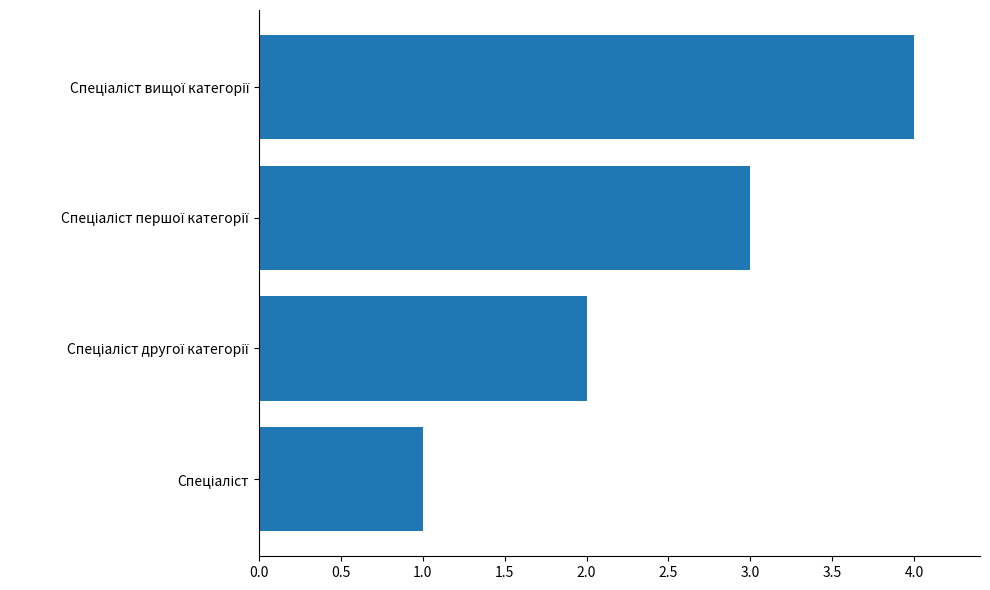

What is the greatest value displayed?

4